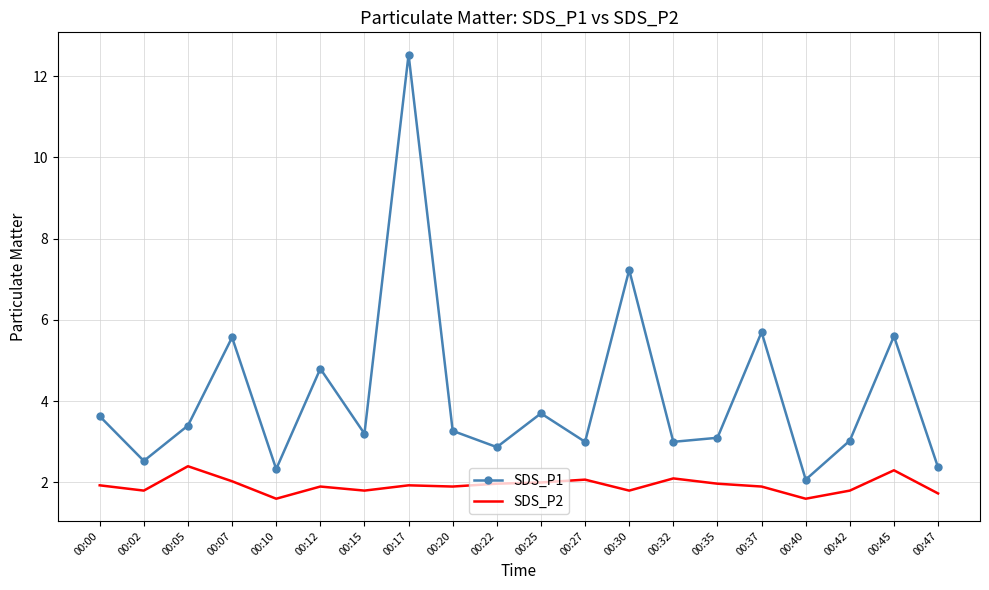

True or false: SDS_P2 and SDS_P1 cross at least once.

False